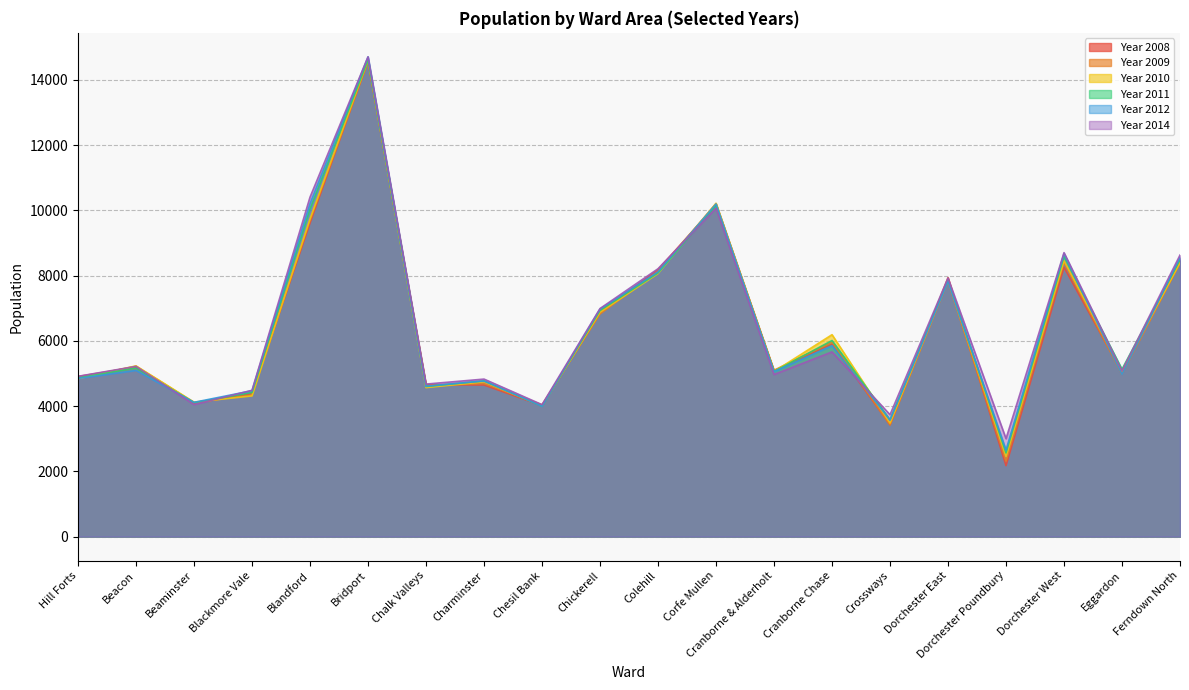

What are all the series names shown in the legend?

Year 2008, Year 2009, Year 2010, Year 2011, Year 2012, Year 2014